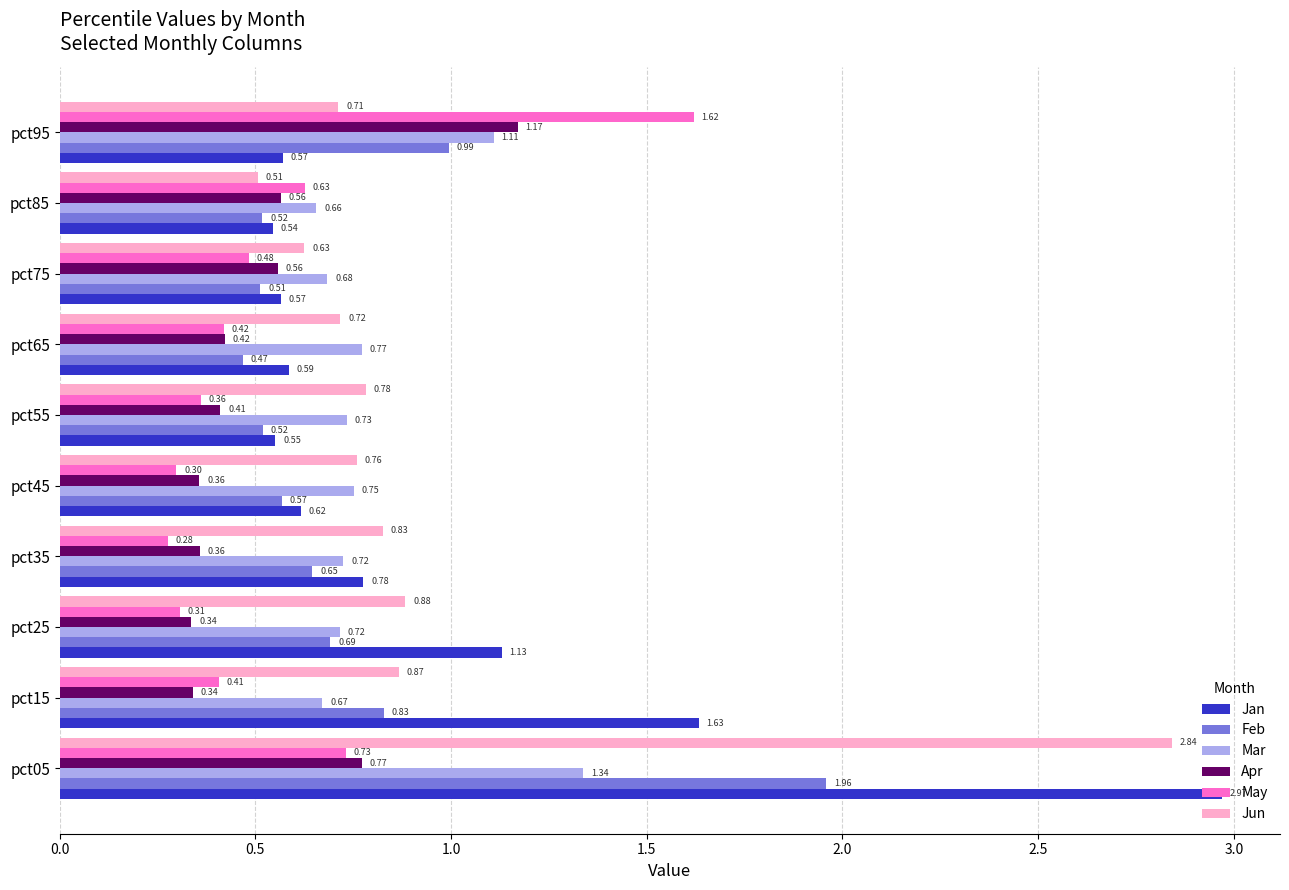

Rank the series by their maximum value, from lowest to highest.

Apr, Mar, May, Feb, Jun, Jan